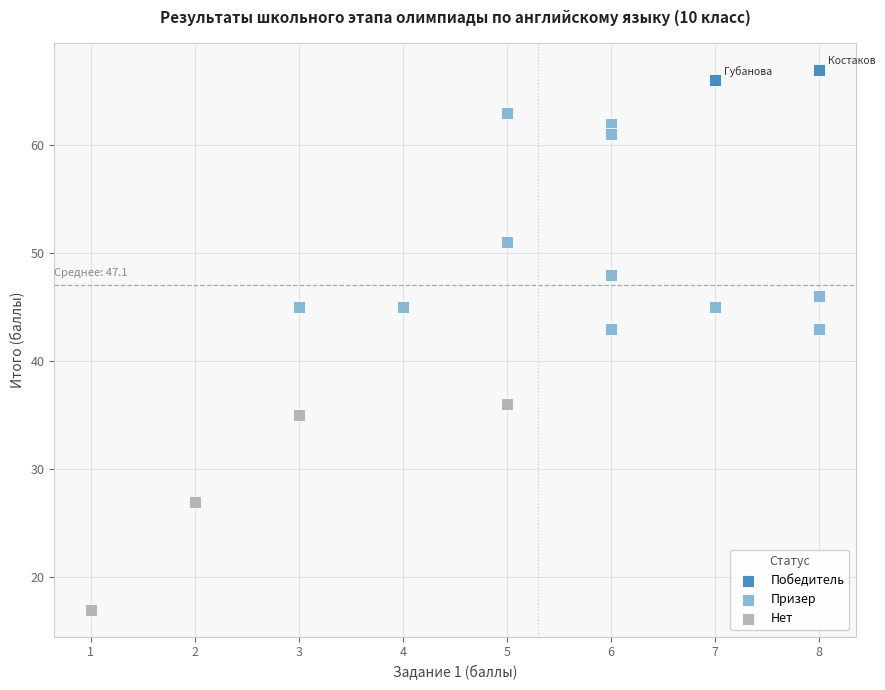

What are all the series names shown in the legend?

Победитель, Призер, Нет